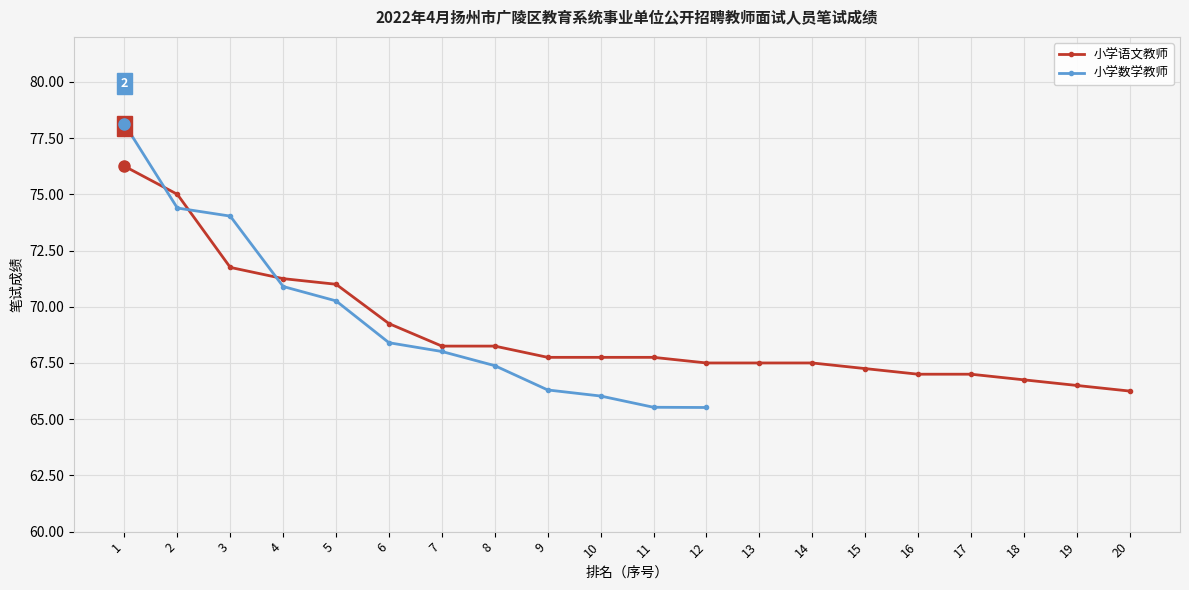

What is the value of the 5th point from the left?

71.0